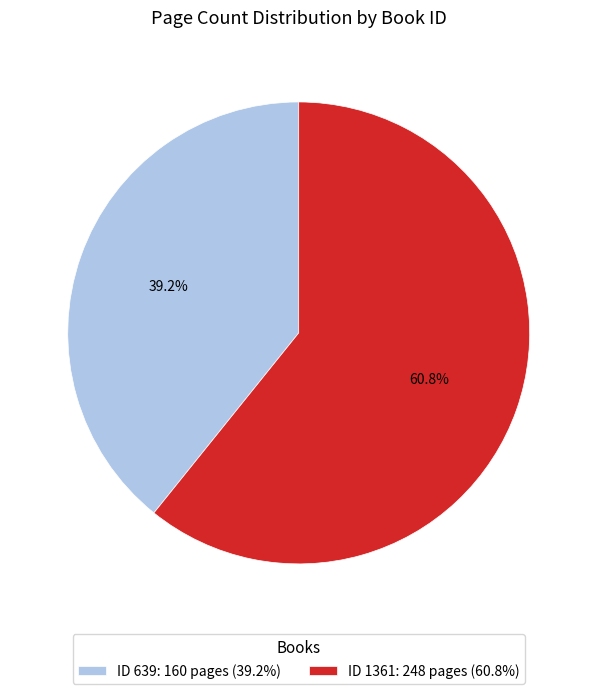

Which has a higher value, ID 639: 160 pages (39.2%) or ID 1361: 248 pages (60.8%)?

ID 1361: 248 pages (60.8%)